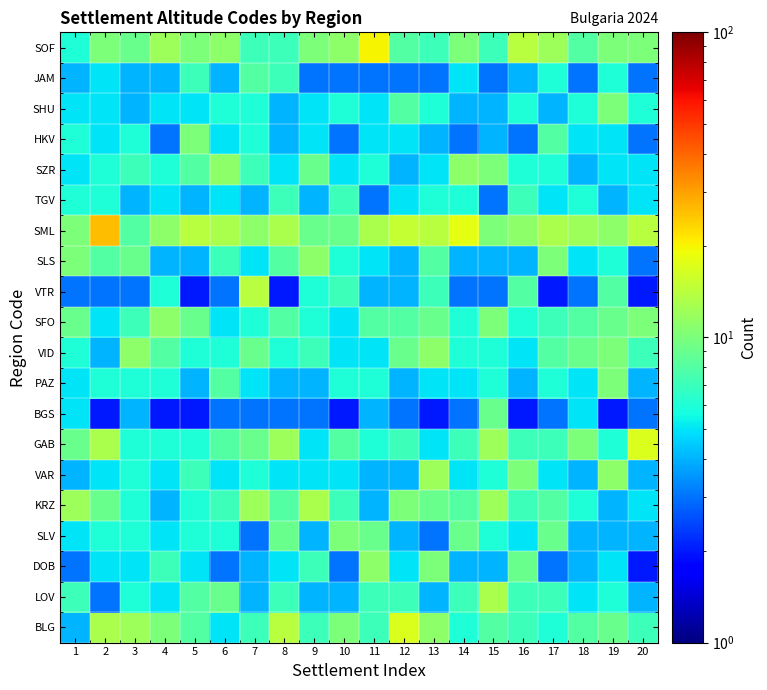

Rank the series at 13 from lowest to highest value.

BGS, SLV, JAM, LOV, HKV, GAB, PAZ, SZR, TGV, SHU, VTR, SOF, SLS, KRZ, SFO, DOB, BLG, VID, VAR, SML